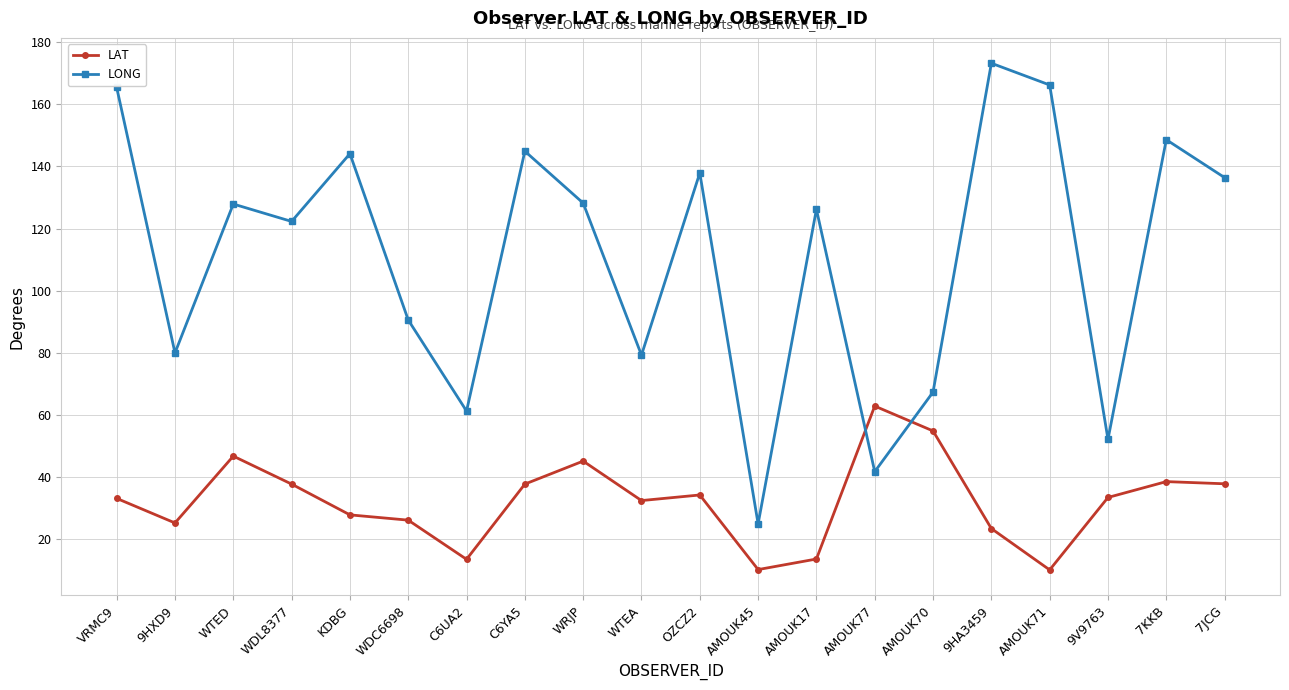

What is the difference between the highest and lowest values at WRJP?

83.0